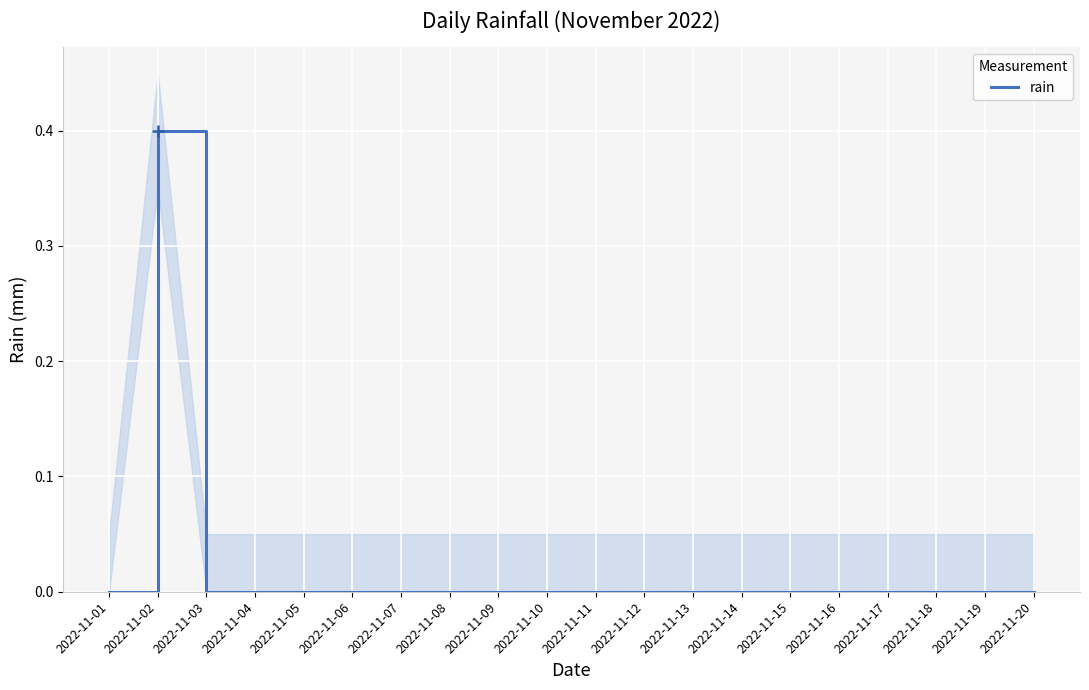

Which label corresponds to the smallest value in the chart?

2022-11-01